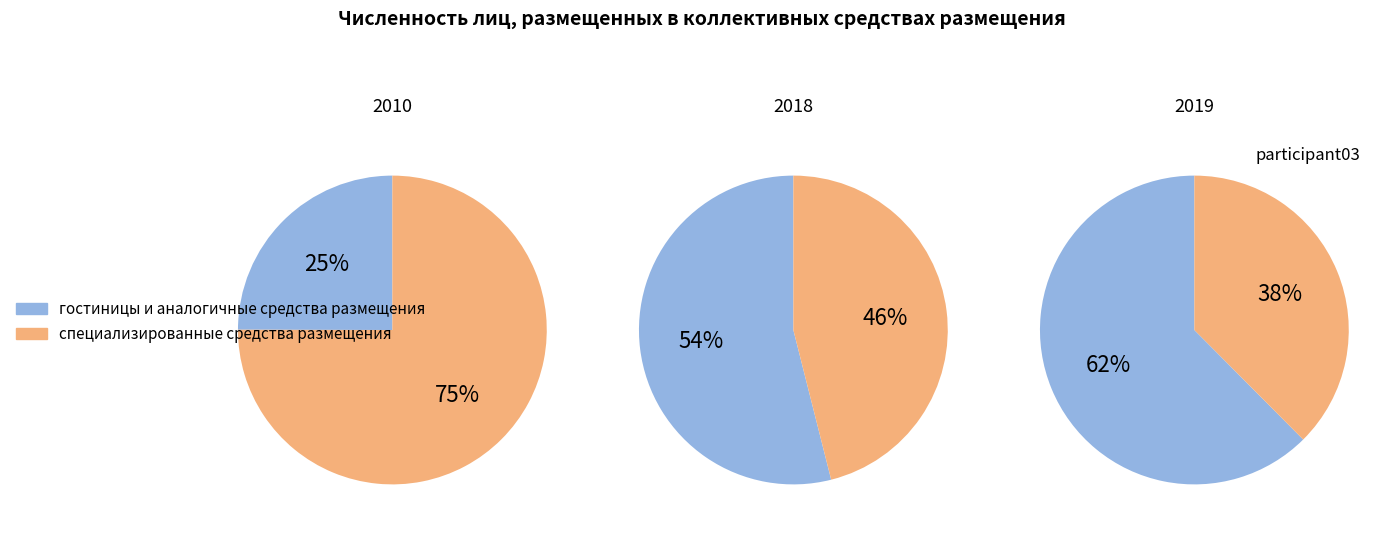

Which series has the largest range (max minus min)?

гостиницы и аналогичные средства размещения